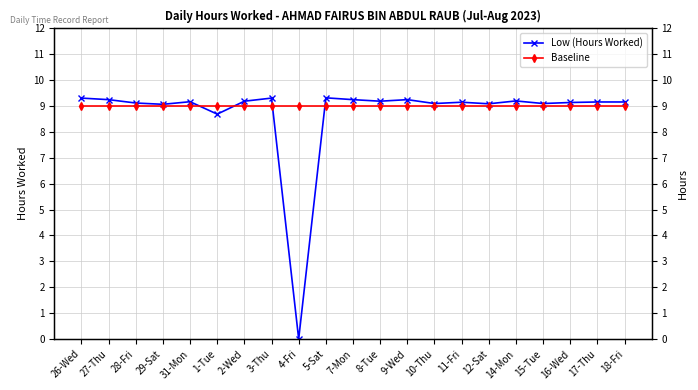

What is the value of the Baseline point at the 17th from the left?

9.0